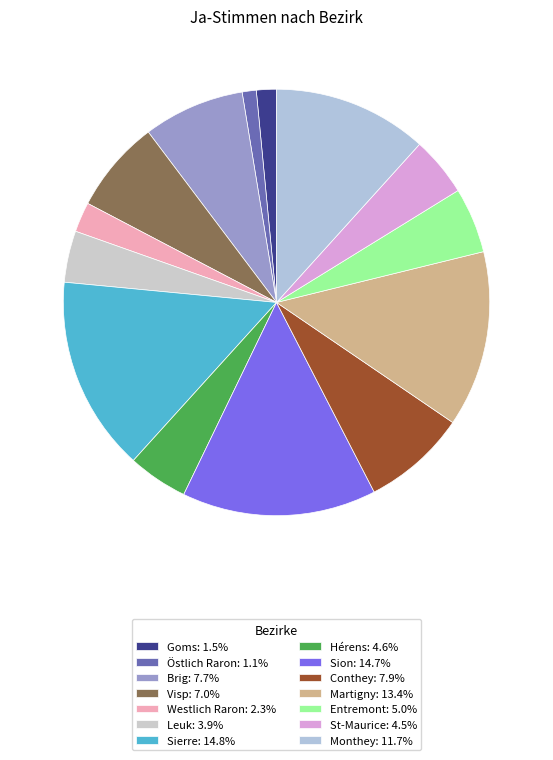

The Hérens slice represents 5% of the pie. True or false?

True